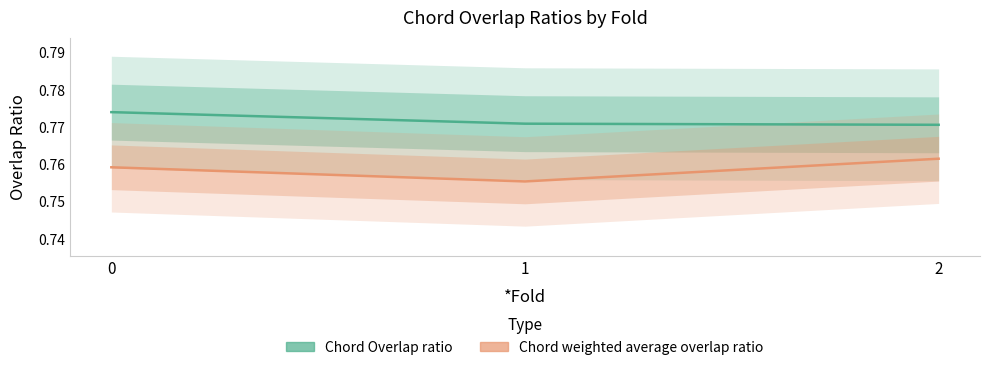

The Chord Overlap ratio series shows 0.8 at 0. True or false?

True